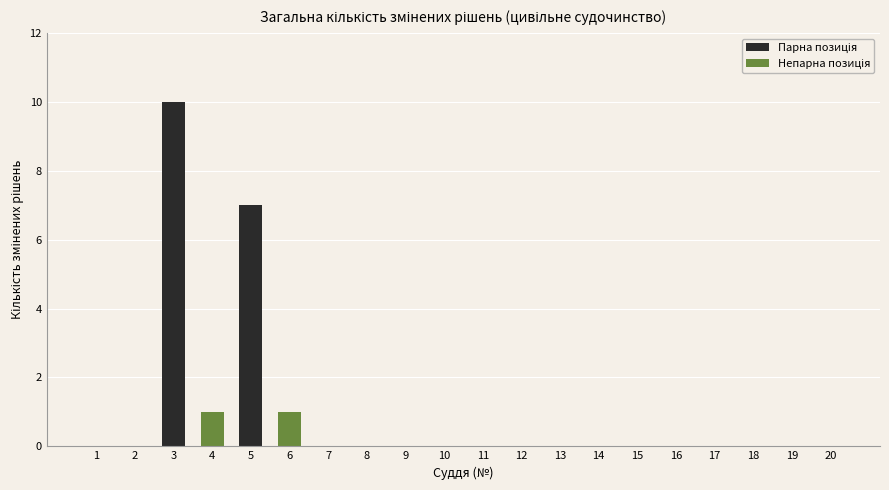

Reading right to left, transcribe all the data shown in this chart.

20=0	19=0	18=0	17=0	16=0	15=0	14=0	13=0	12=0	11=0	10=0	9=0	8=0	7=0	6=1	5=7	4=1	3=10	2=0	1=0